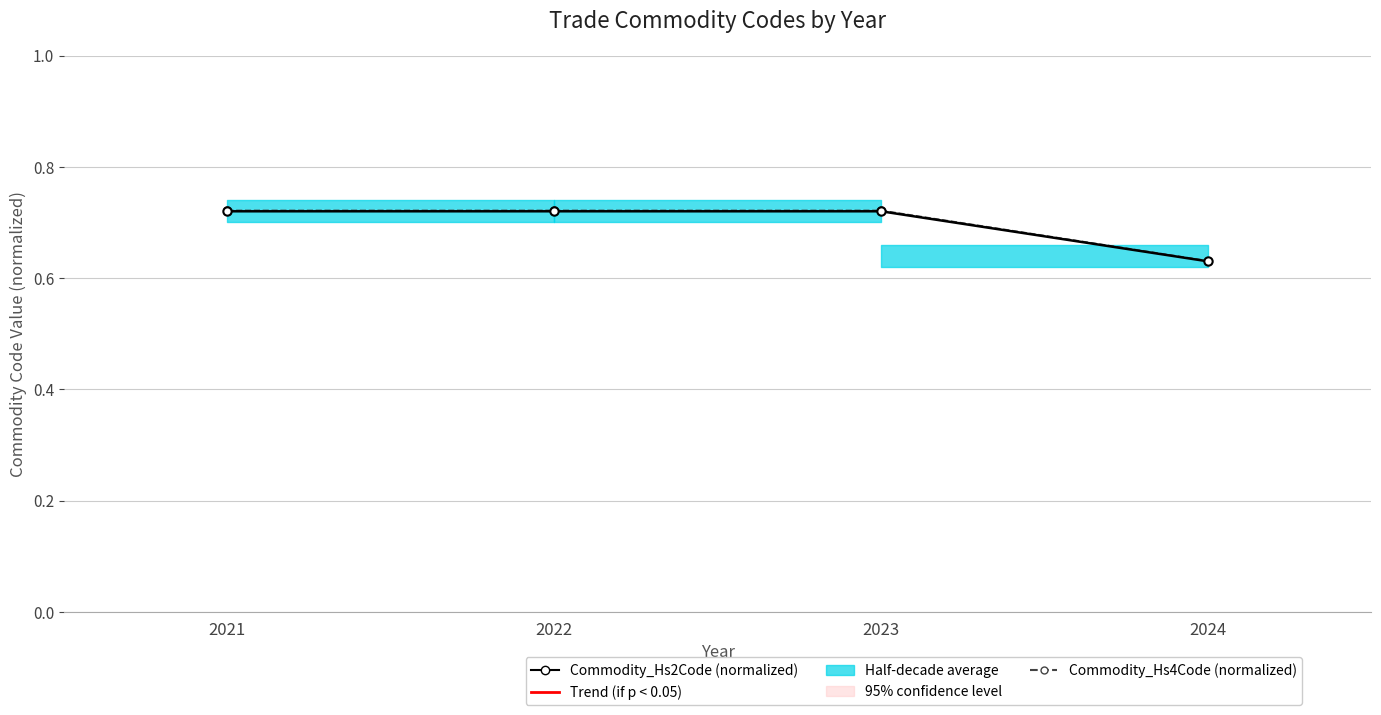

What is the sum of the Commodity_Hs4Code (normalized) values at 2024 and 2023?

1.4